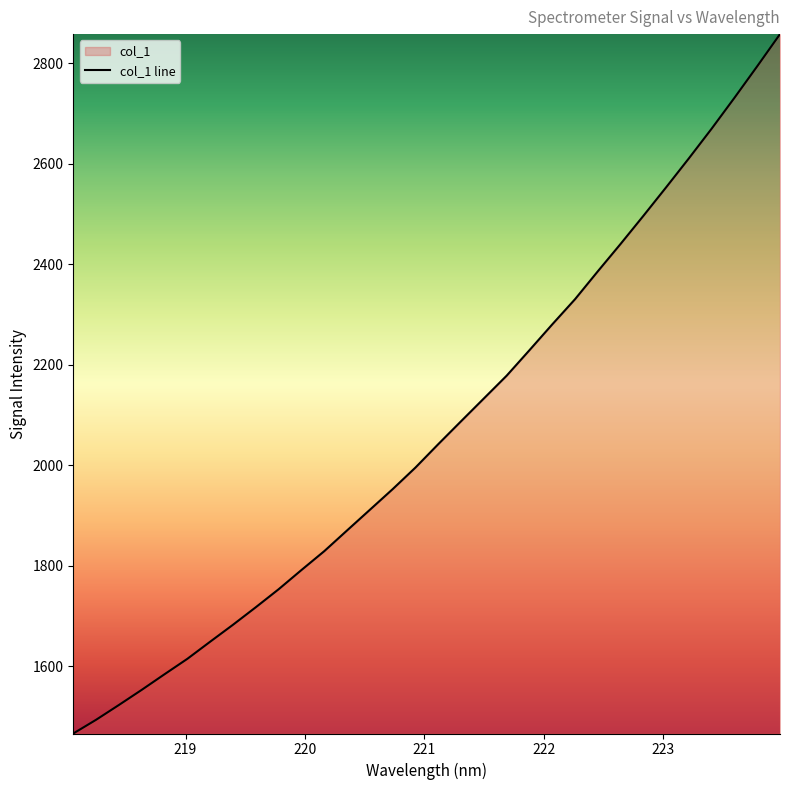

How many lines are shown in the chart?

1